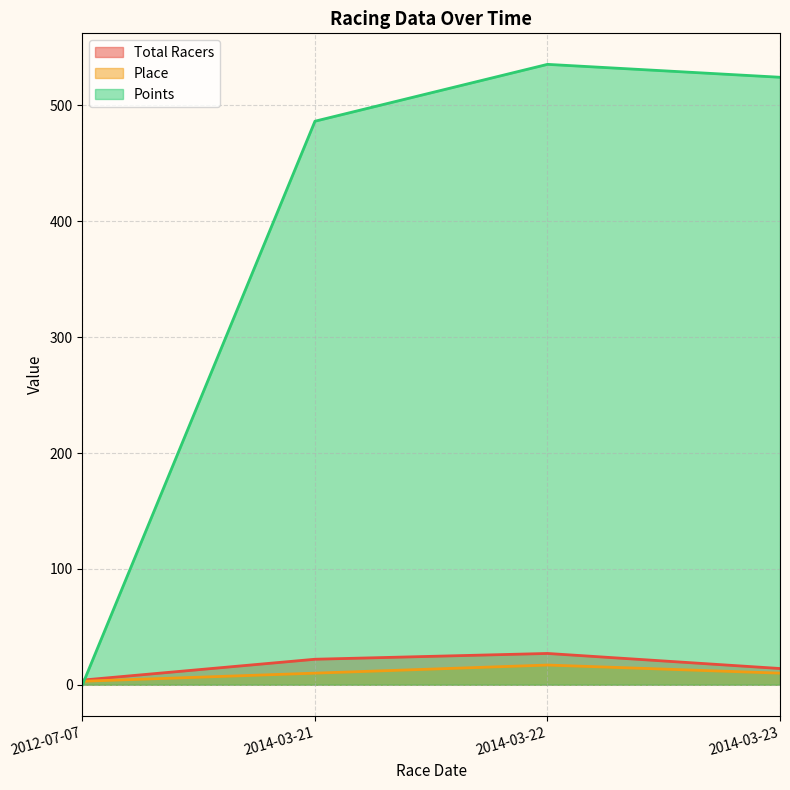

How many lines are shown in the chart?

3